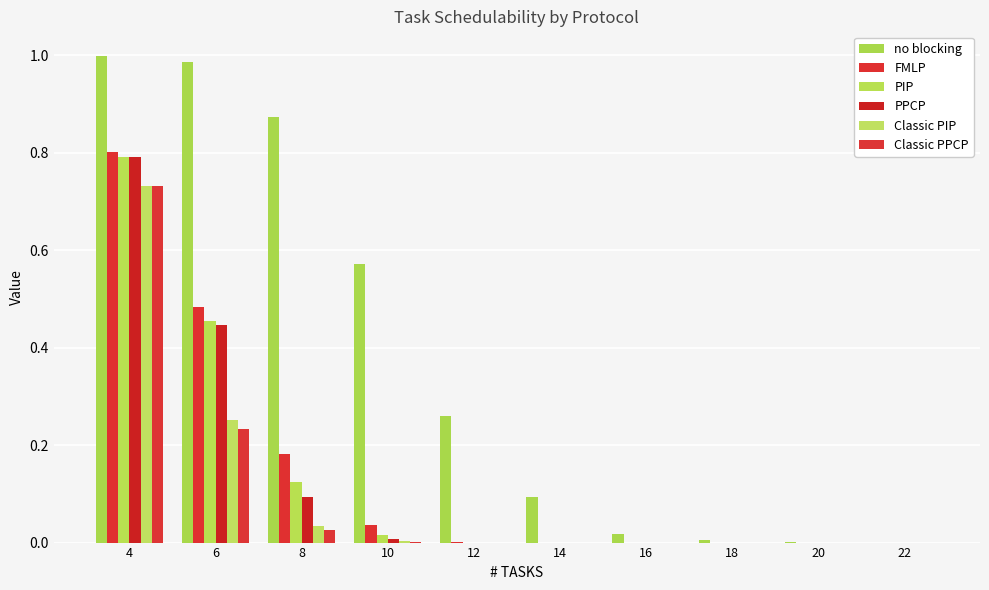

At 4, list the series in order from smallest to largest.

Classic PIP, Classic PPCP, PIP, PPCP, FMLP, no blocking